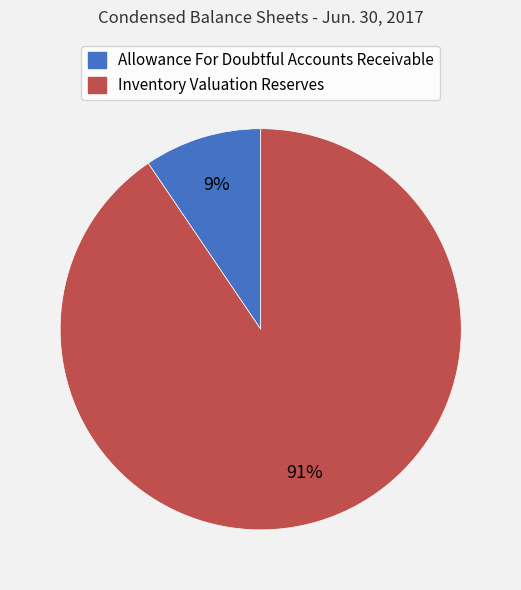

Which has a higher value, Inventory Valuation Reserves or Allowance For Doubtful Accounts Receivable?

Inventory Valuation Reserves